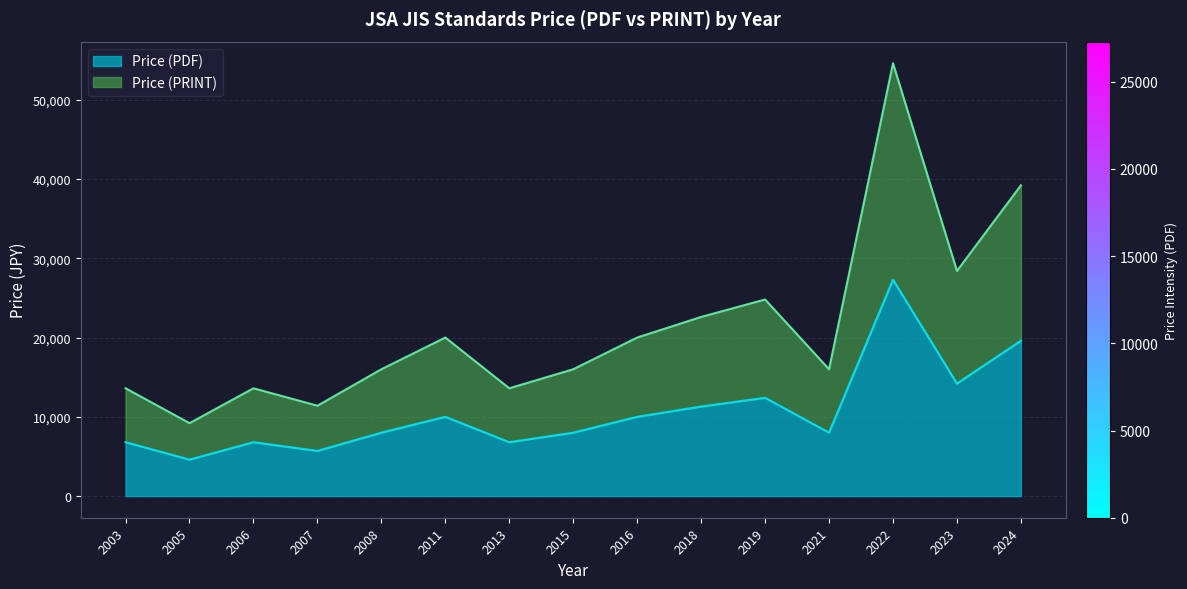

Between 2003 and 2018, which series saw the biggest shift?

Price (PRINT)